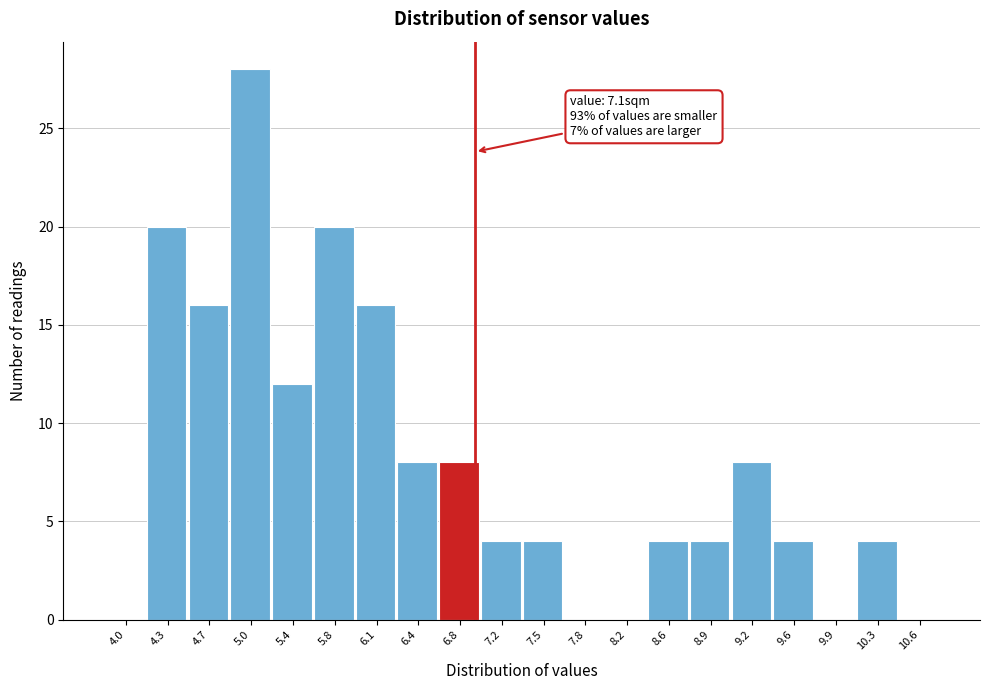

Reading left to right, extract all data points from this chart.

4.0=0	4.3=20	4.7=16	5.0=28	5.4=12	5.8=20	6.1=16	6.4=8	6.8=8	7.2=4	7.5=4	7.8=0	8.2=0	8.6=4	8.9=4	9.2=8	9.6=4	9.9=0	10.3=4	10.6=0